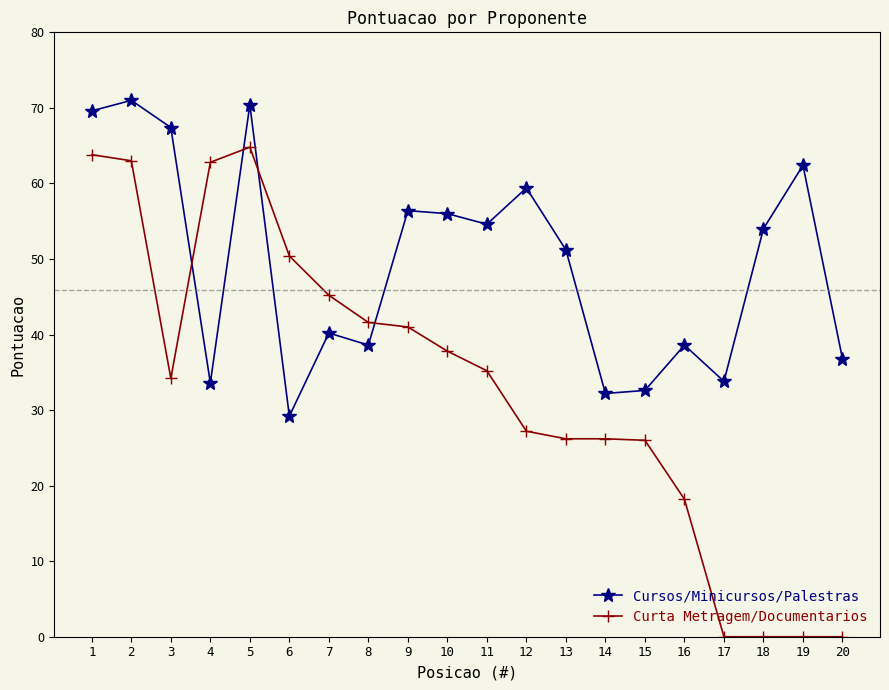

At how many categories does at least one series exceed 24?

20